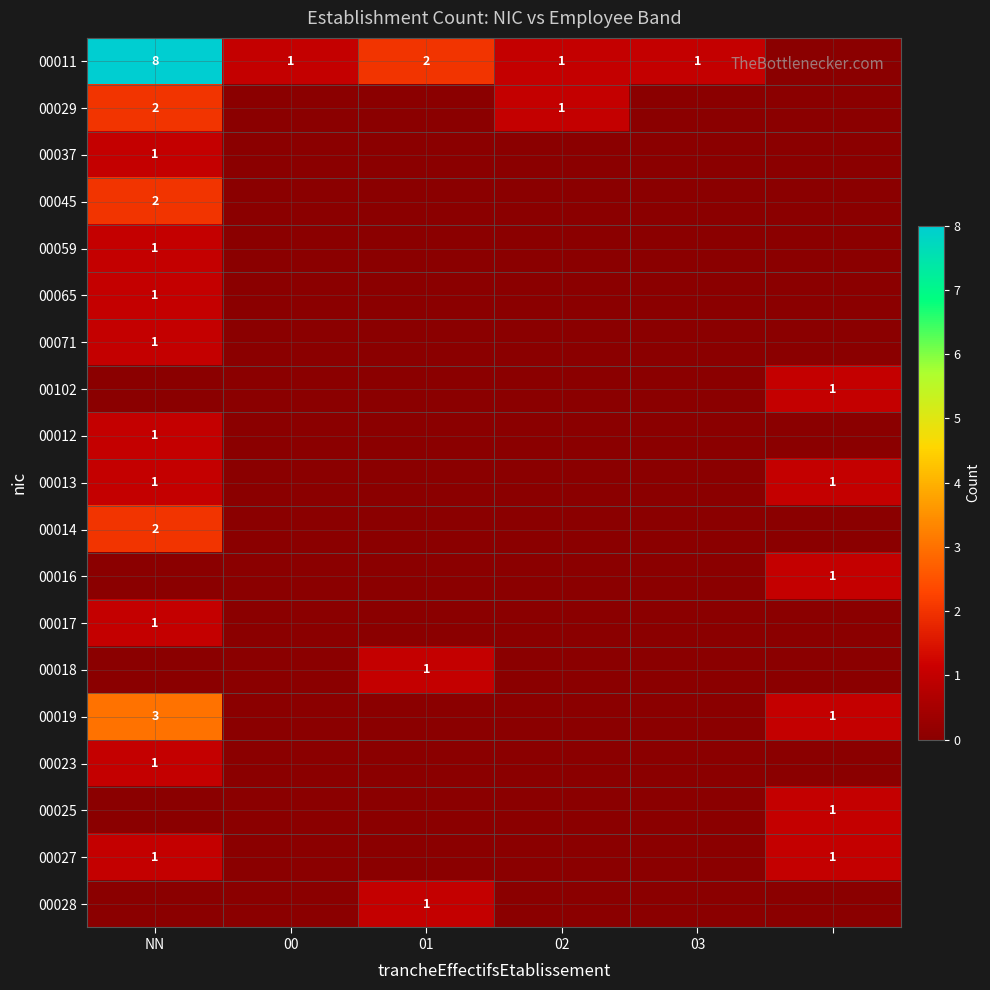

Is it true that 00045 equals 2 at NN?

True